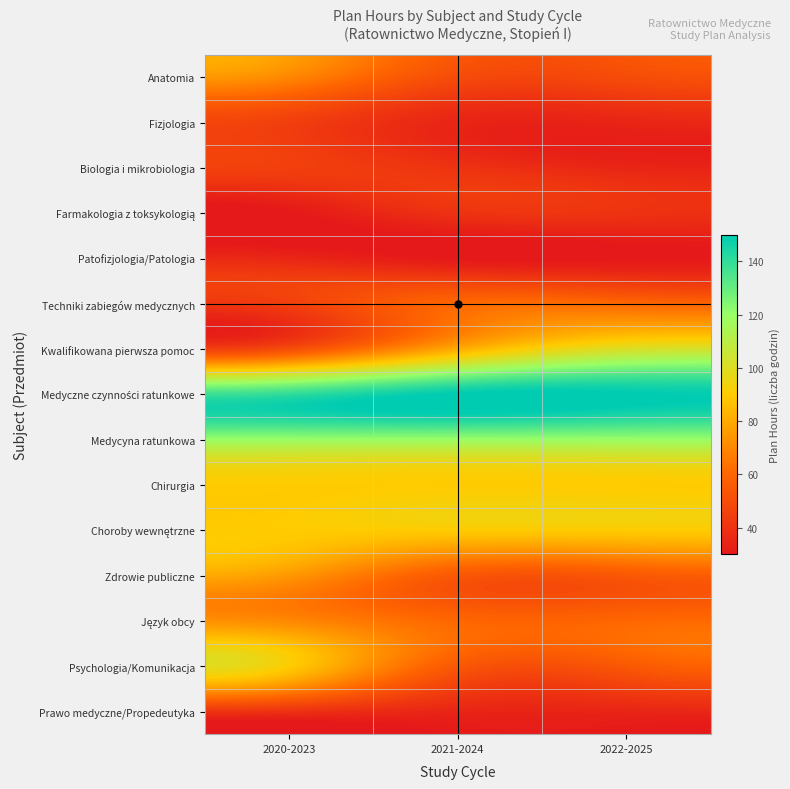

Which series has the largest total across all categories?

Medyczne czynności ratunkowe